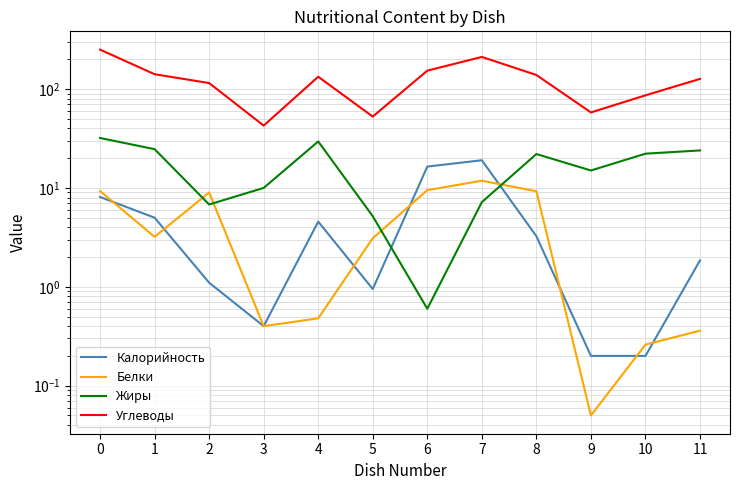

Where do Белки and Жиры first cross each other?

1 and 2